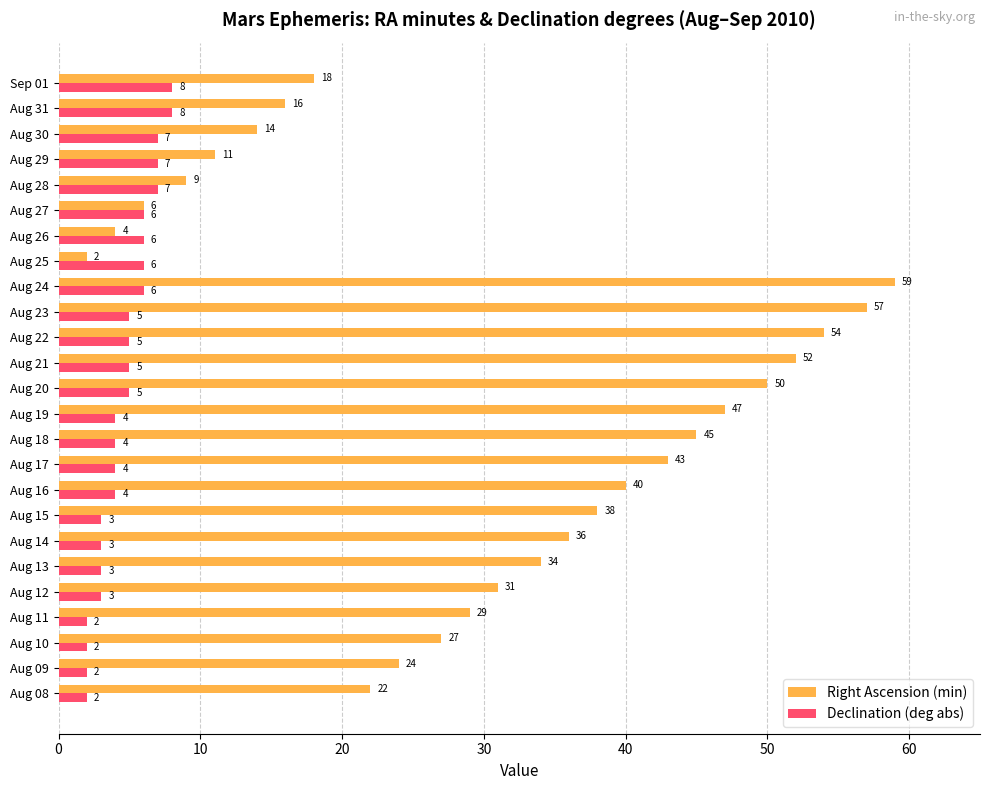

Count the number of data series in this chart.

2